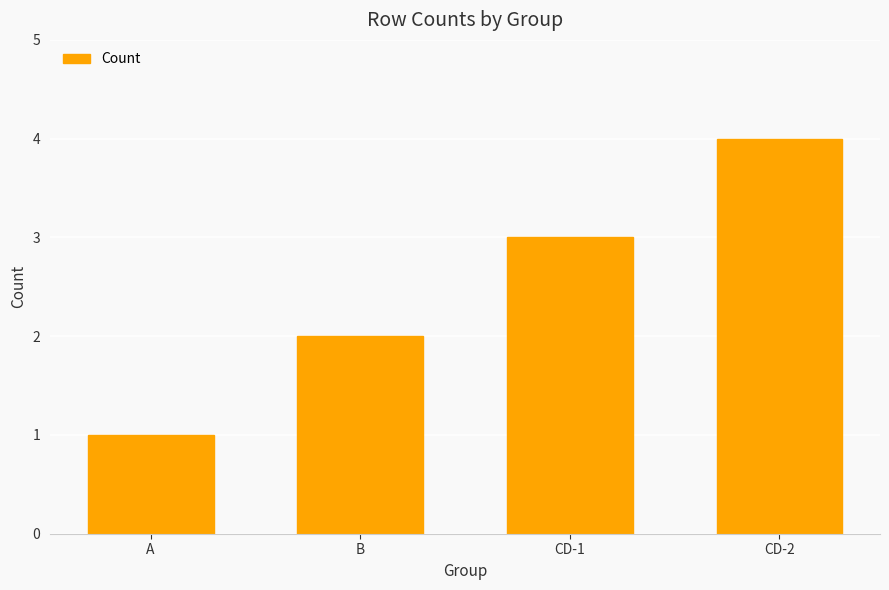

What position from the left is A?

1